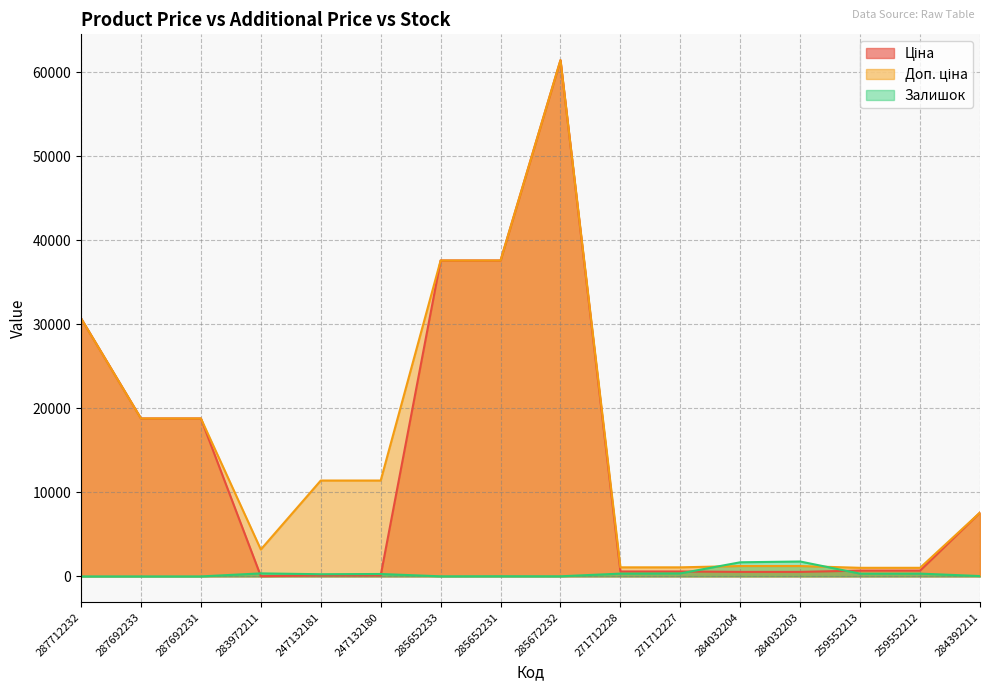

How many lines are shown in the chart?

3